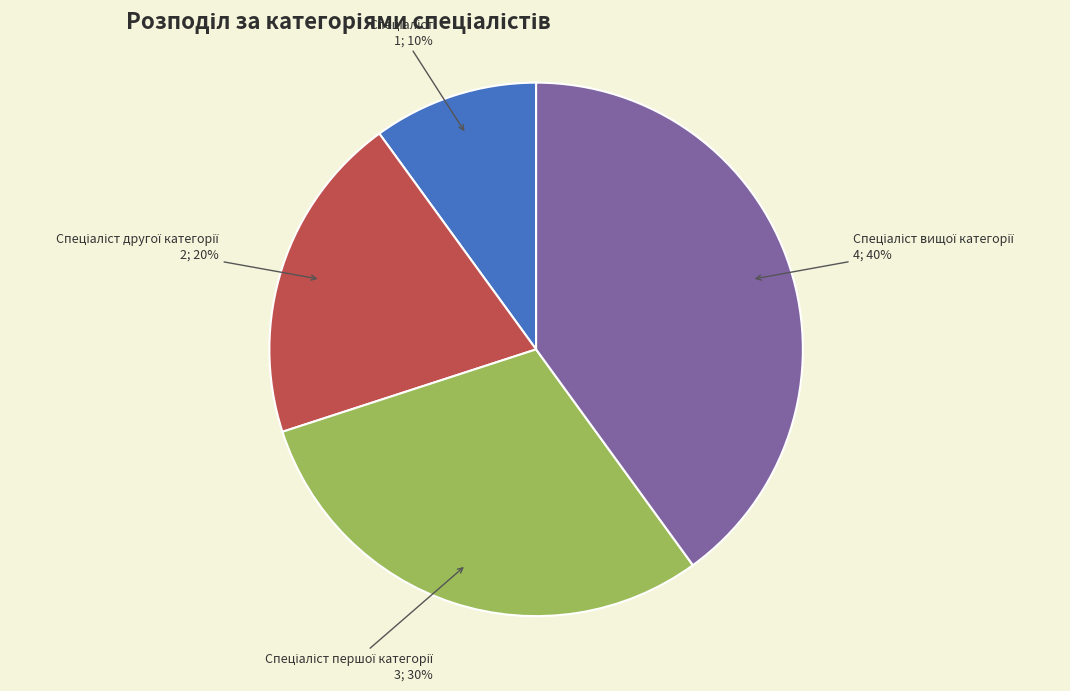

To the nearest percent, what is the difference between the largest and smallest slice percentages?

30%